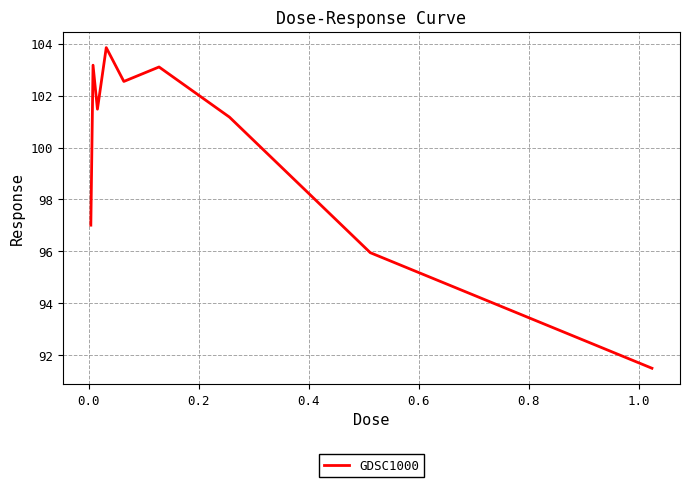

What is the greatest value displayed?

103.8